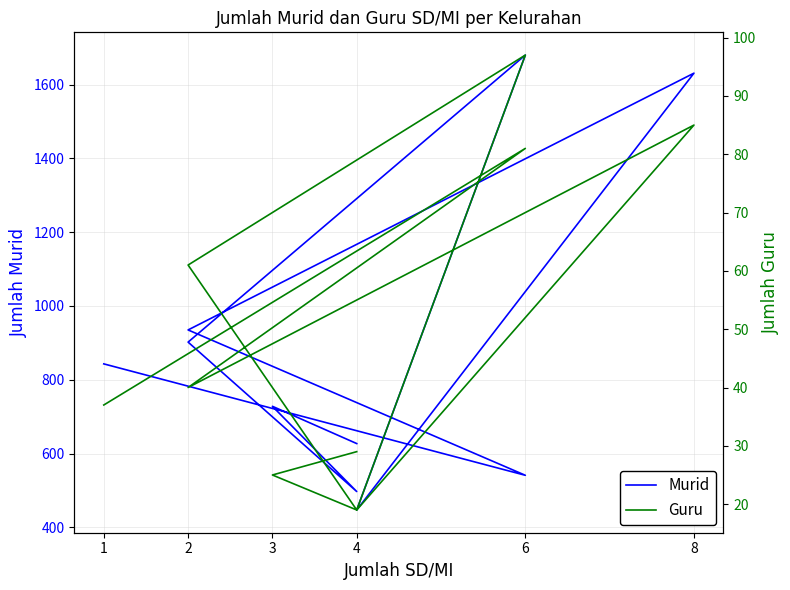

What is the label of the 6th point from the left?

6